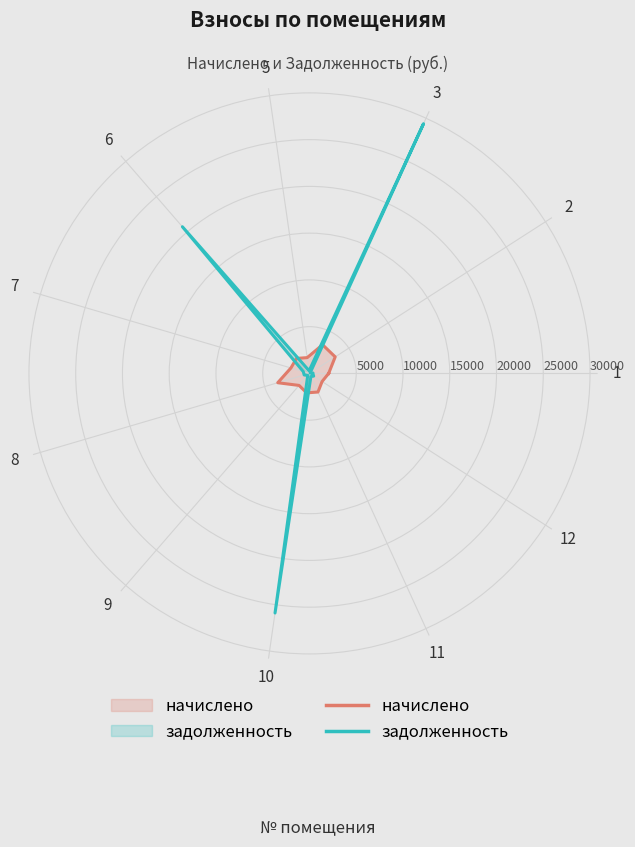

Between which two adjacent categories do начислено and задолженность first intersect?

2 and 3